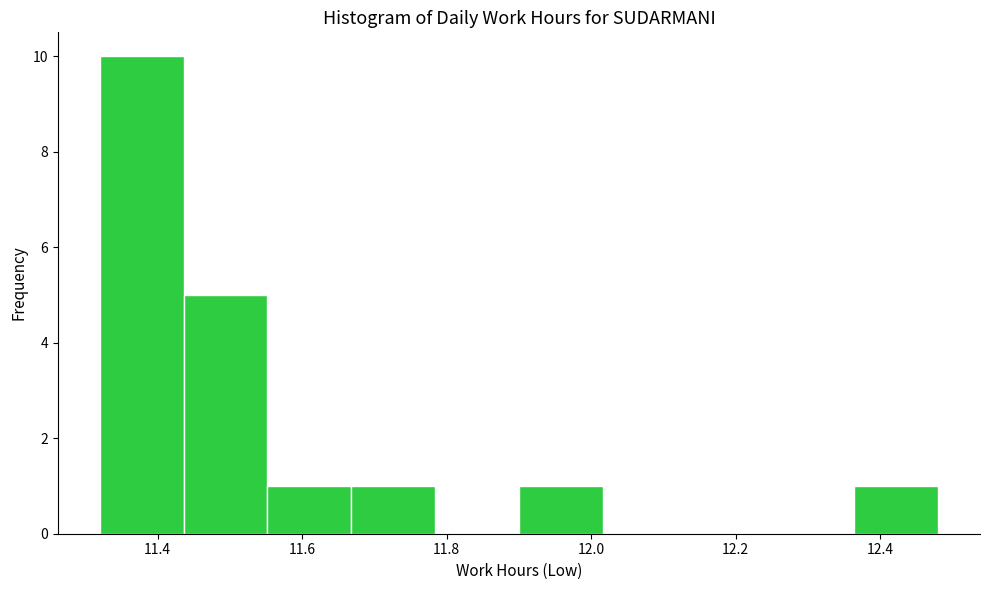

How tall is the bar that spans 12.364 to 12.480 on the x-axis? Neither the bar edges nor the heights are printed on the chart, so give them approximately, as read against the axes.

1